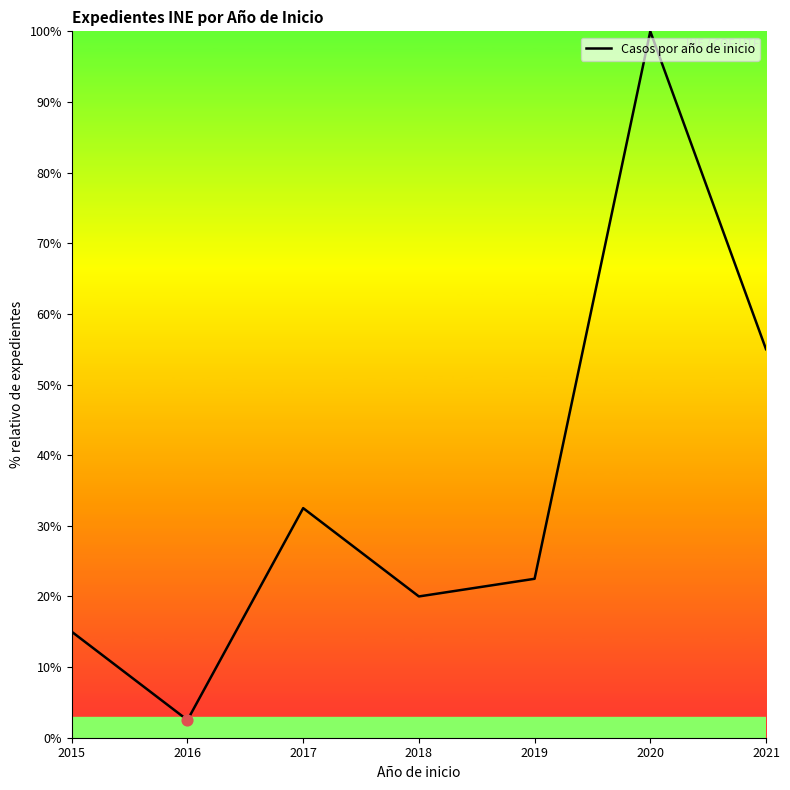

What is the ratio of the value at 2017 to the value at 2021?

0.6